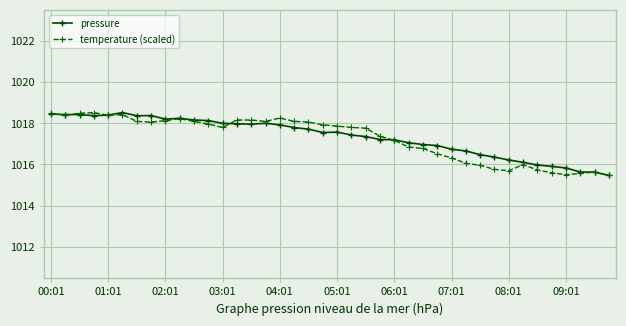

What is the value of the temperature (scaled) point at the 11th from the left?

1018.1